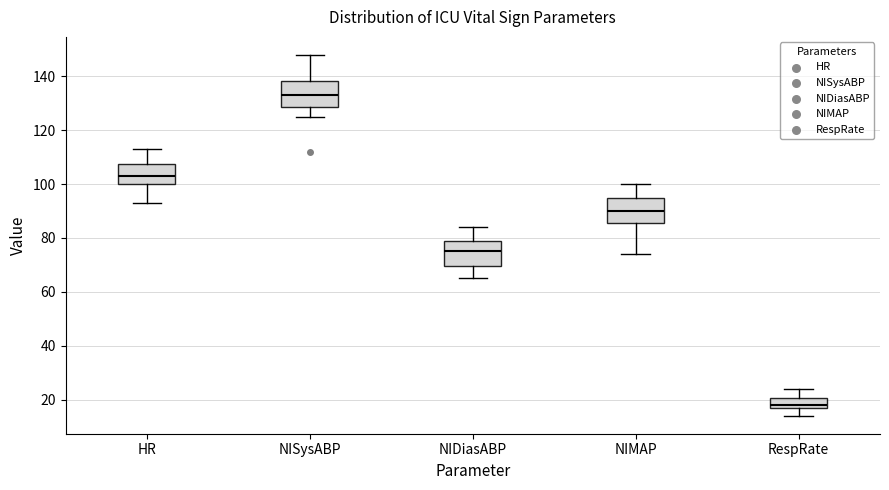

Reading left to right, read every box against the y-axis: the position of its median line, the range the box covers, and the ends of its whiskers. The values are not printed on the chart, so give them approximately, as read against the axis.

HR: median 104, box 100 to 108, whiskers 94 to 114
NISysABP: median 134, box 128 to 138, whiskers 126 to 148
NIDiasABP: median 76, box 70 to 80, whiskers 66 to 84
NIMAP: median 90, box 86 to 96, whiskers 74 to 100
RespRate: median 18 (just above the box's lower edge), box 18 to 20, whiskers 14 to 24